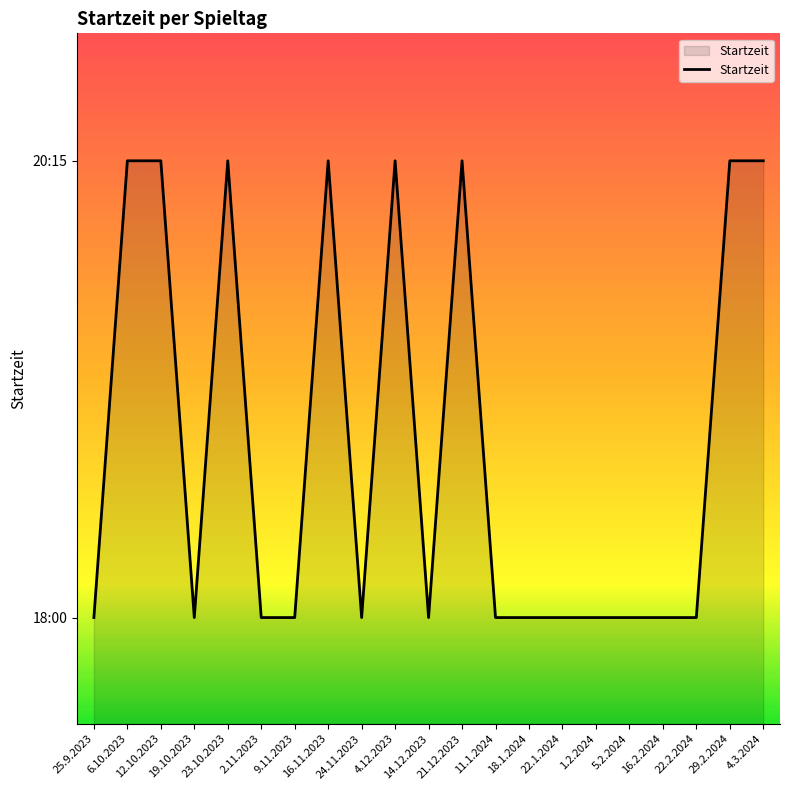

Does the chart display data point markers on the line(s)?

No